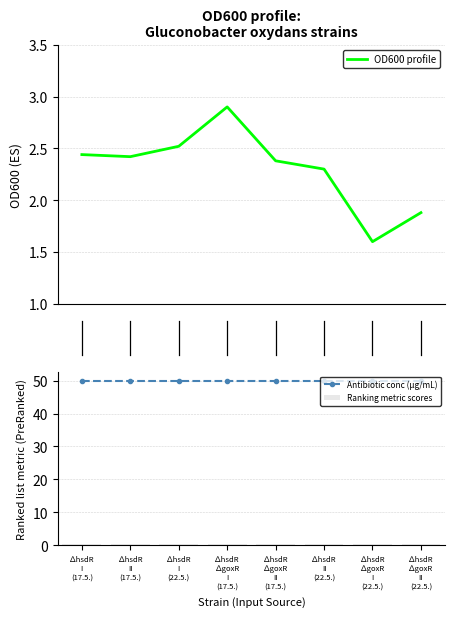

Are the bars horizontal?

No